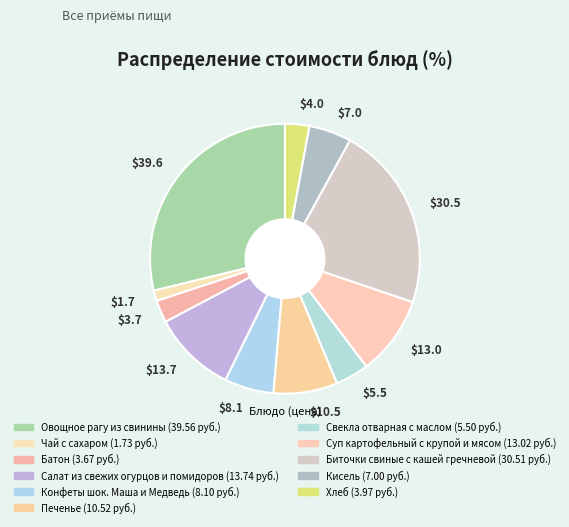

Which slice is the smallest?

$1.7